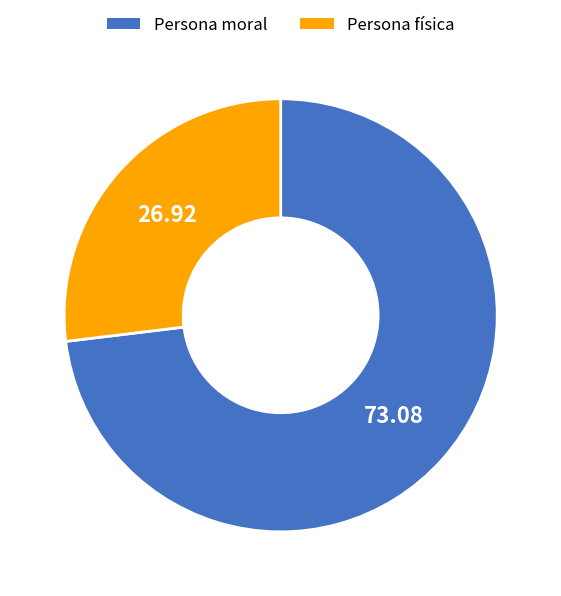

Do Persona física and Persona moral together represent more than half of the pie?

Yes